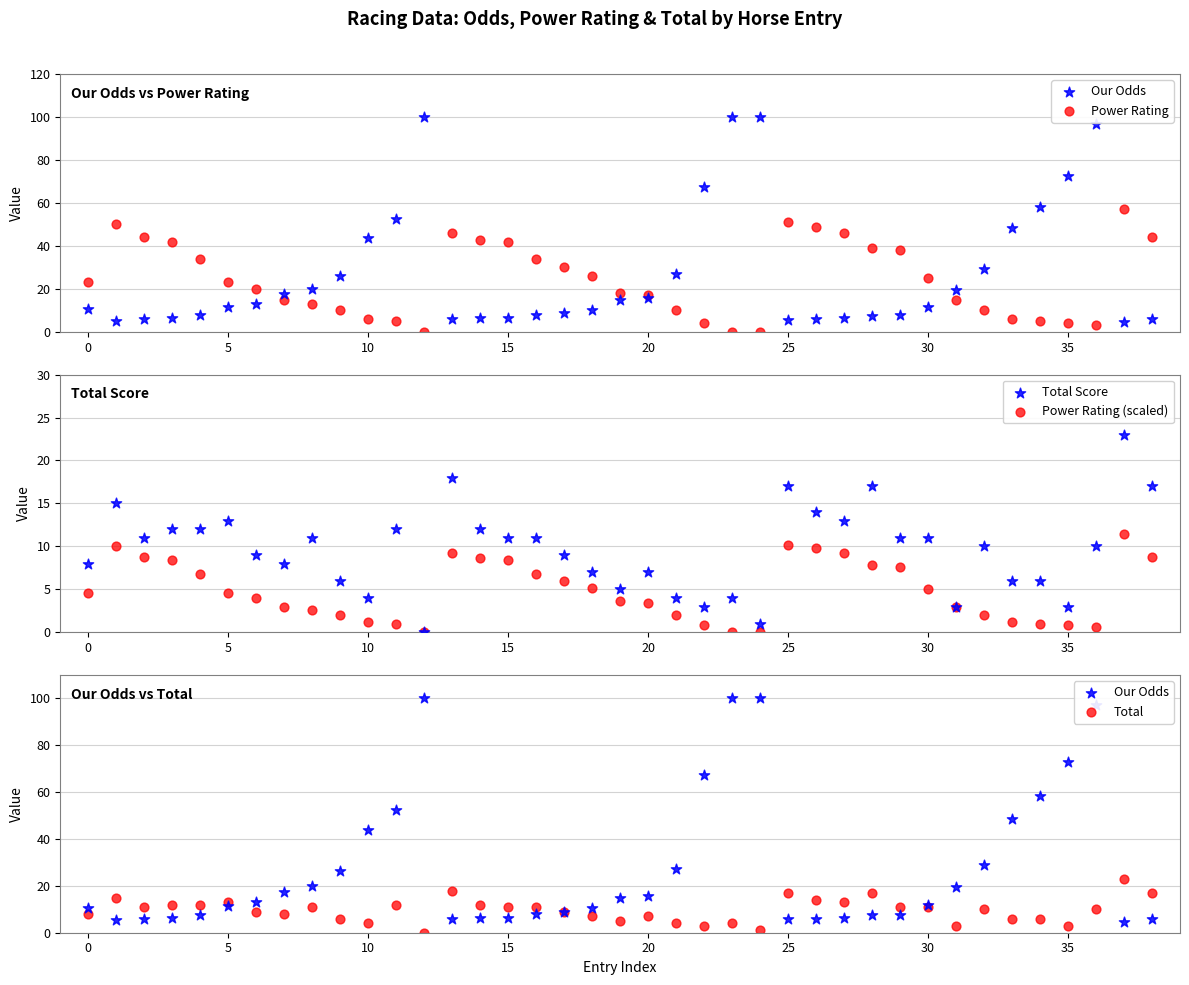

Which series reaches the maximum Y coordinate?

Our Odds